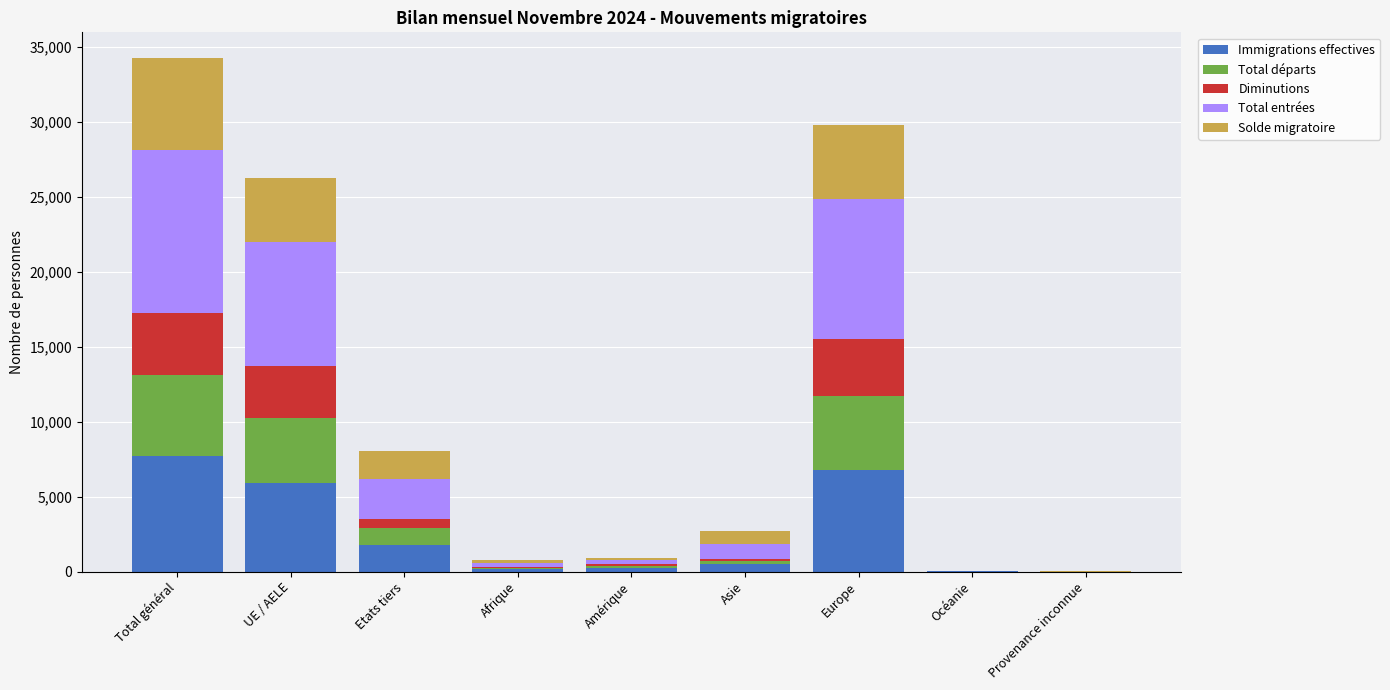

What is the maximum value for Immigrations effectives?

7723